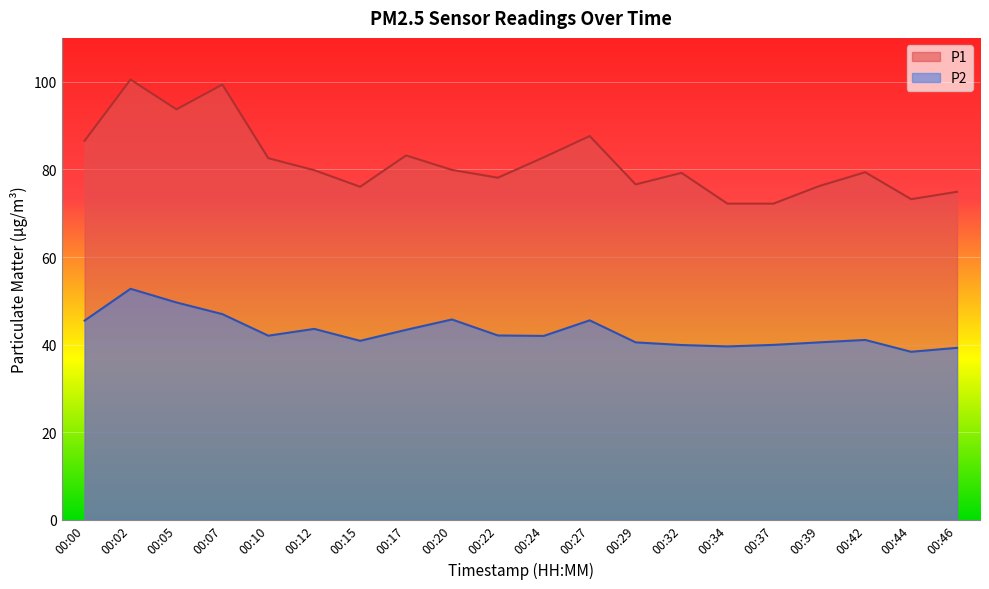

How many lines are shown in the chart?

2